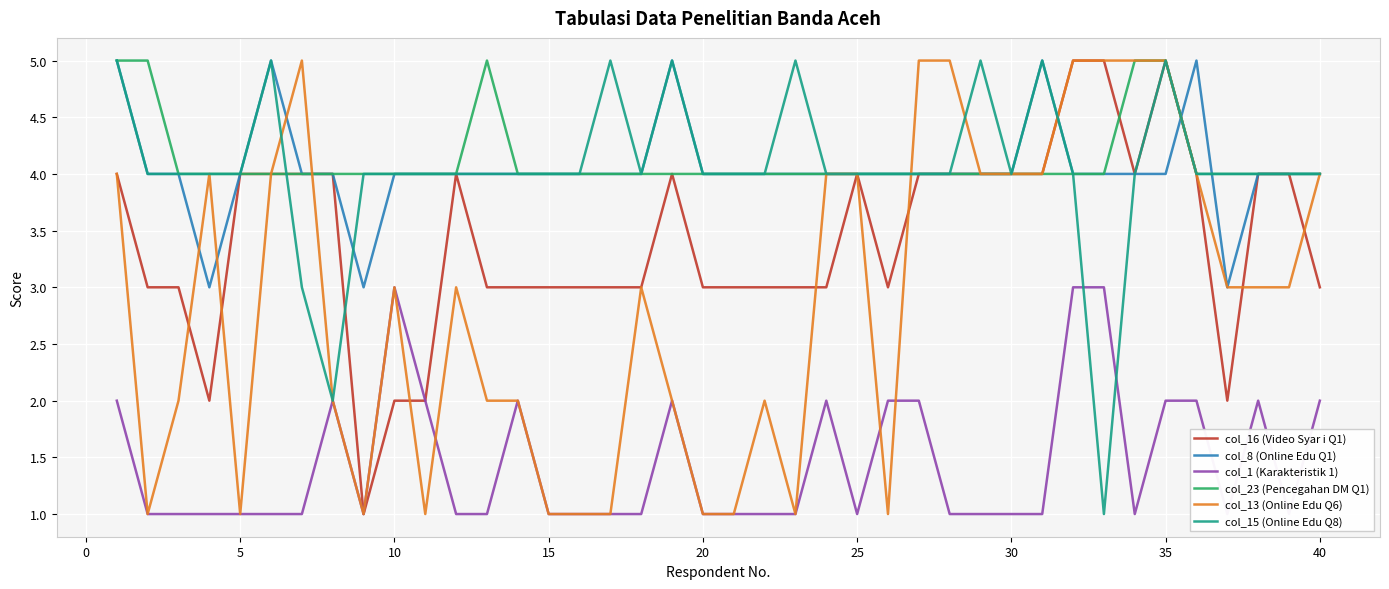

What is the difference between the second highest and second lowest values in the col_1 (Karakteristik 1) series?

2